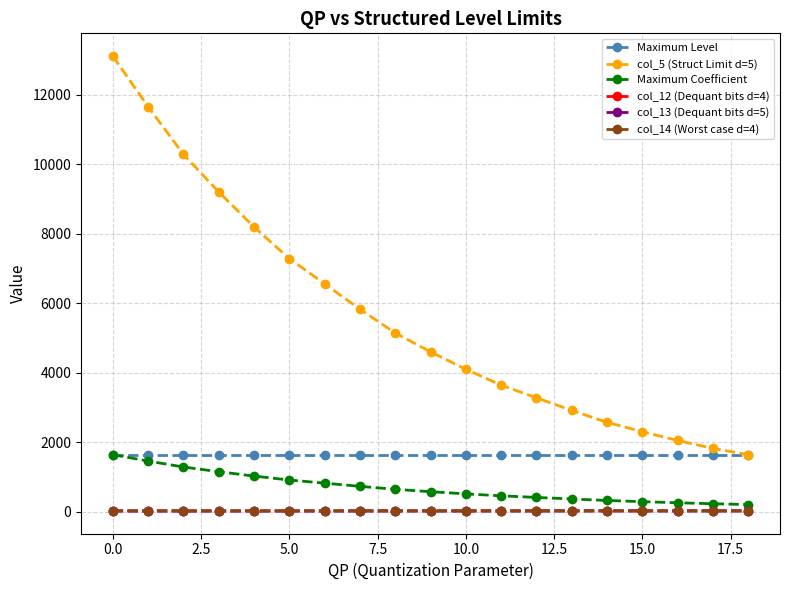

True or false: col_12 (Dequant bits d=4) and Maximum Level intersect in this chart.

False